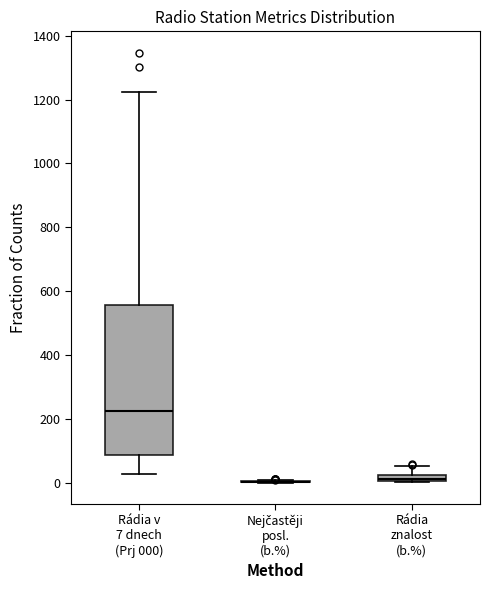

Comparing the boxes themselves (not the whiskers), which one is the tallest?

Rádia v 7 dnech (Prj 000)